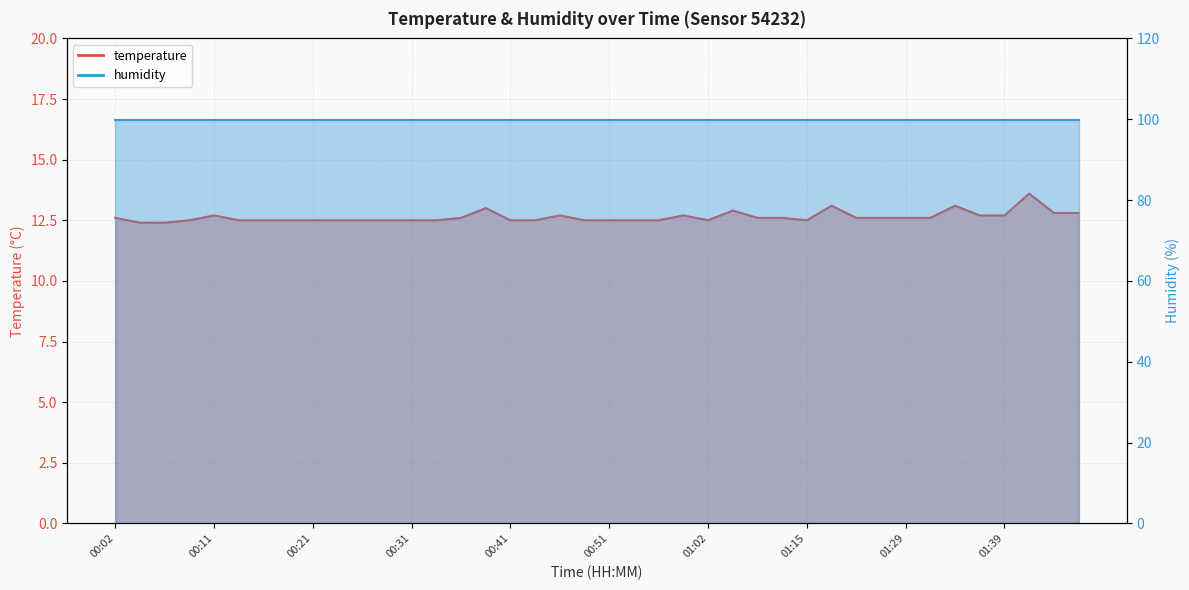

Reading left to right, what are all the values shown in this chart?

00:02=12.6	00:04=12.4	00:06=12.4	00:09=12.5	00:11=12.7	00:14=12.5	00:16=12.5	00:19=12.5	00:21=12.5	00:24=12.5	00:26=12.5	00:29=12.5	00:31=12.5	00:33=12.5	00:36=12.6	00:38=13.0	00:41=12.5	00:43=12.5	00:46=12.7	00:49=12.5	00:51=12.5	00:54=12.5	00:56=12.5	00:59=12.7	01:02=12.5	01:04=12.9	01:07=12.6	01:12=12.6	01:15=12.5	01:18=13.1	01:20=12.6	01:26=12.6	01:29=12.6	01:31=12.6	01:34=13.1	01:37=12.7	01:39=12.7	01:42=13.6	01:44=12.8	01:47=12.8